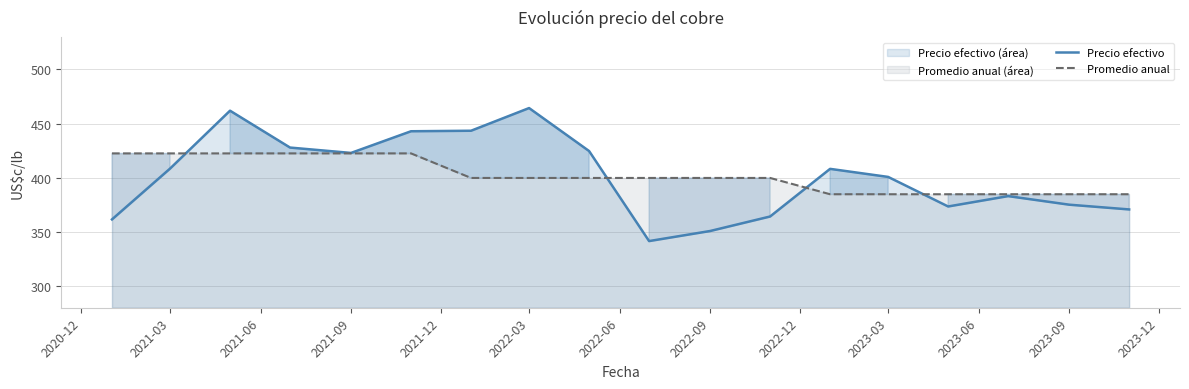

What is the value of the Promedio anual point at the 9th from the left?

399.8